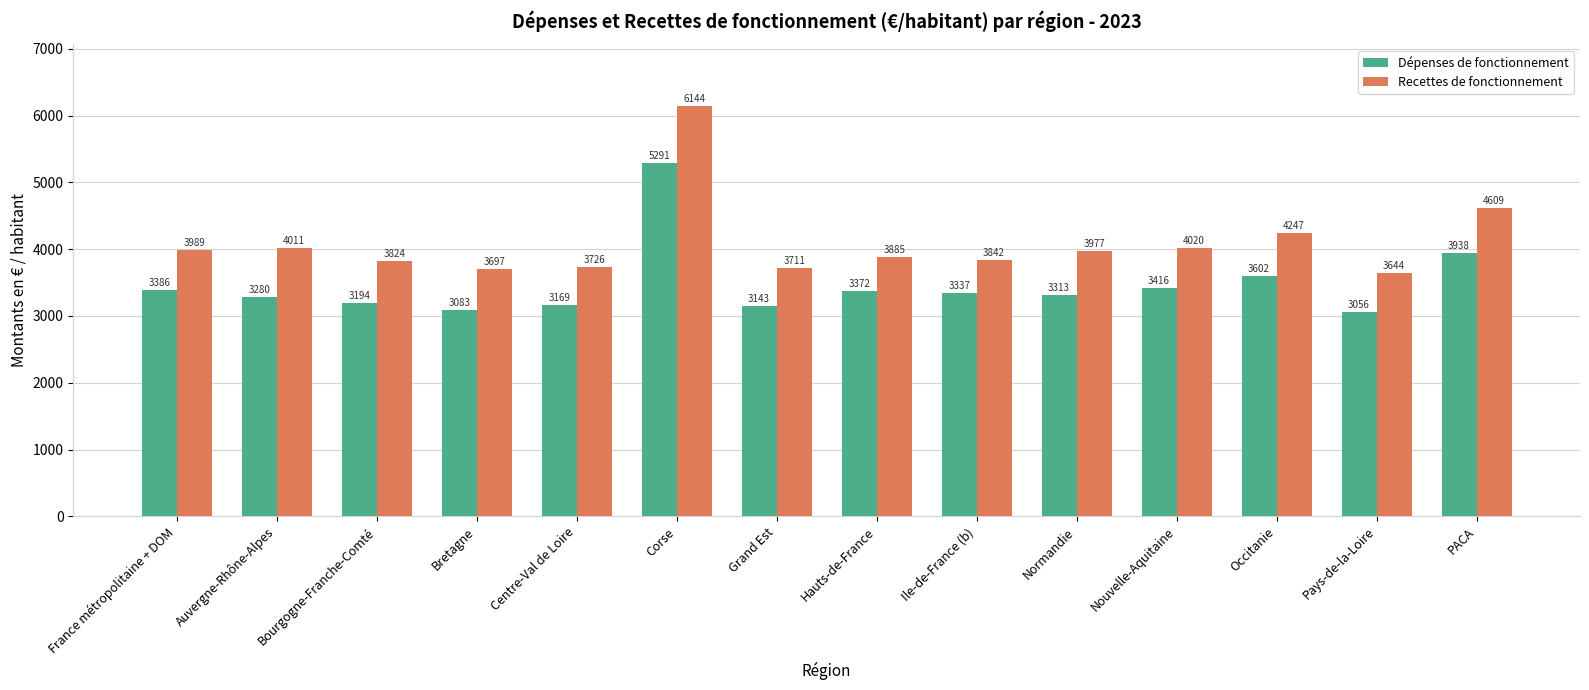

What is the total value across all series at Occitanie?

7848.2